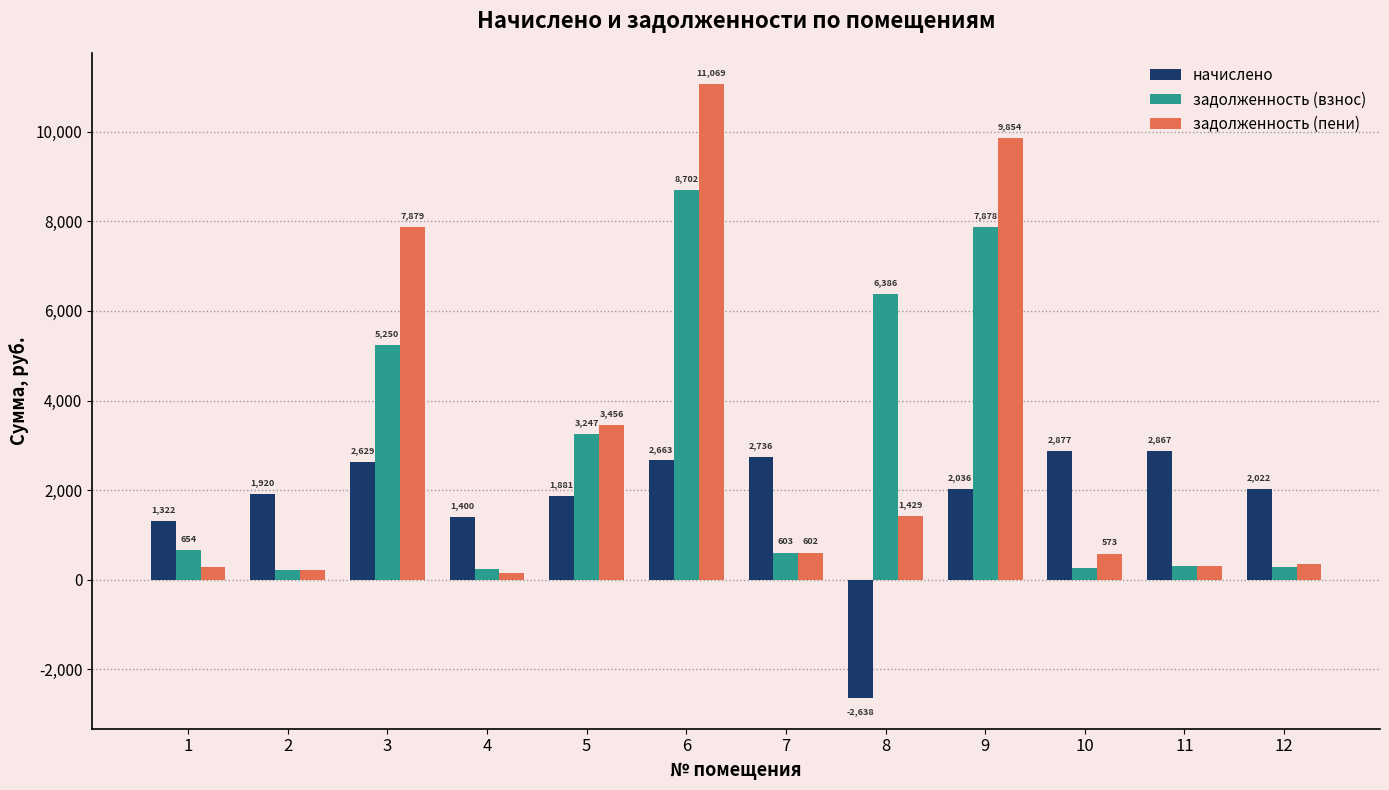

What is the maximum value shown in the chart?

11069.1